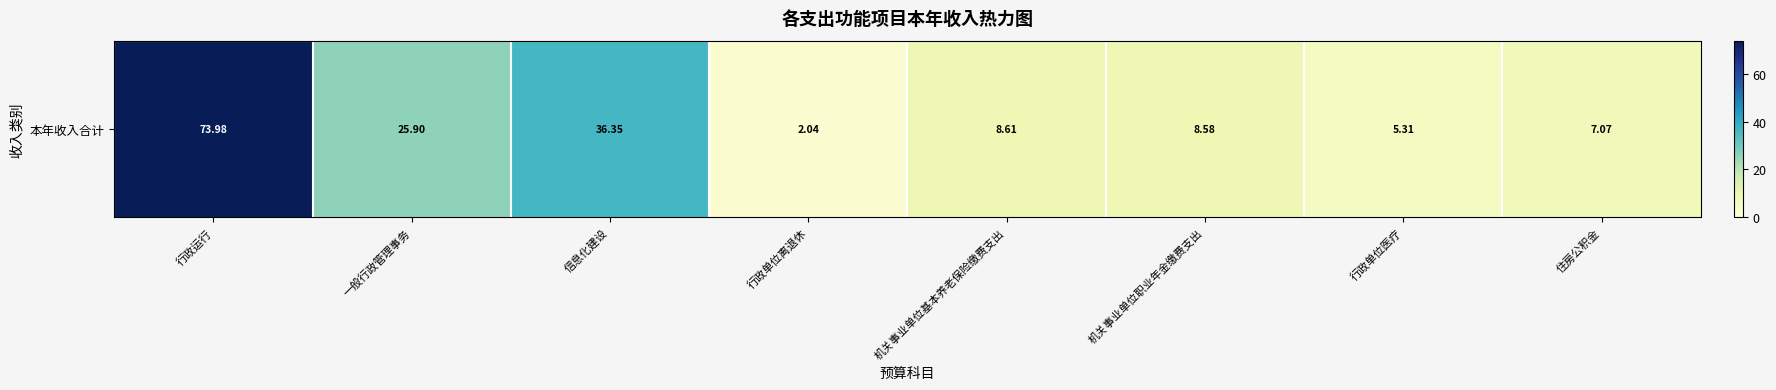

What is the difference between the values at 住房公积金 and 行政单位离退休?

5.0